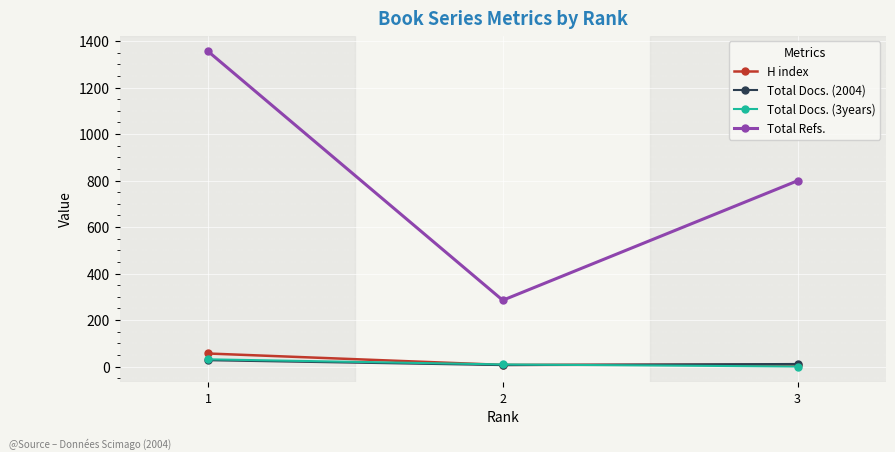

Where is H index nearest to the value 31?

3